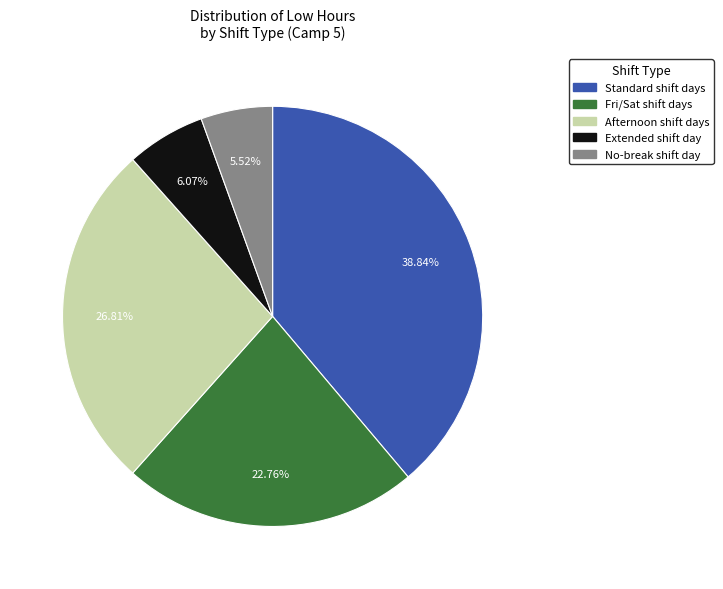

Is there any slice that represents more than half of the pie?

No